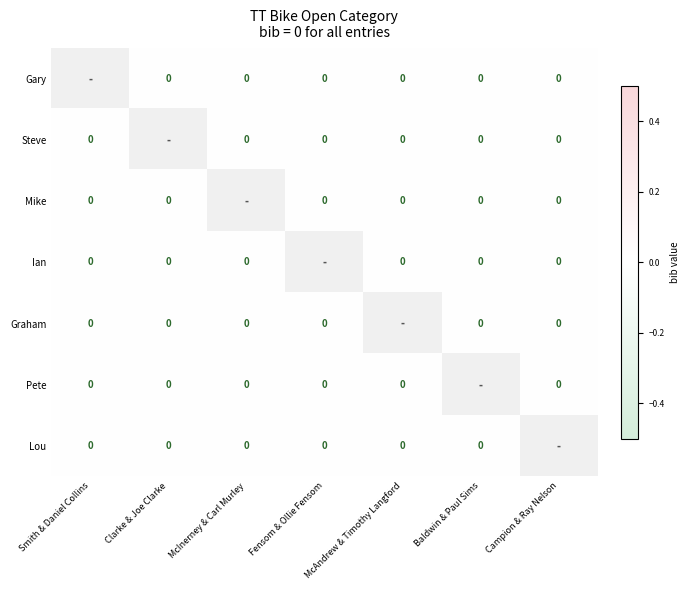

Rank the categories by Lou value from lowest to highest.

Smith & Daniel Collins, Clarke & Joe Clarke, McInerney & Carl Murley, Fensom & Ollie Fensom, McAndrew & Timothy Langford, Baldwin & Paul Sims, Campion & Ray Nelson